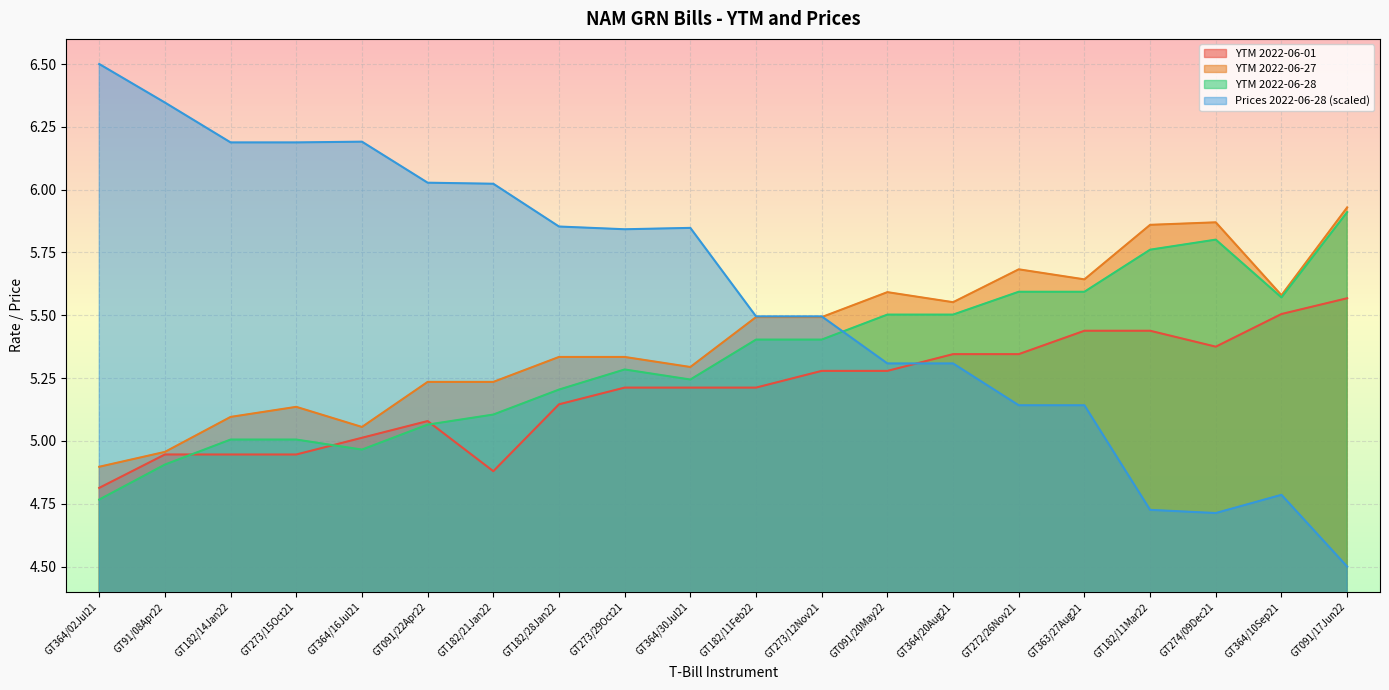

What is the minimum value for Prices 2022-06-28?

4.5